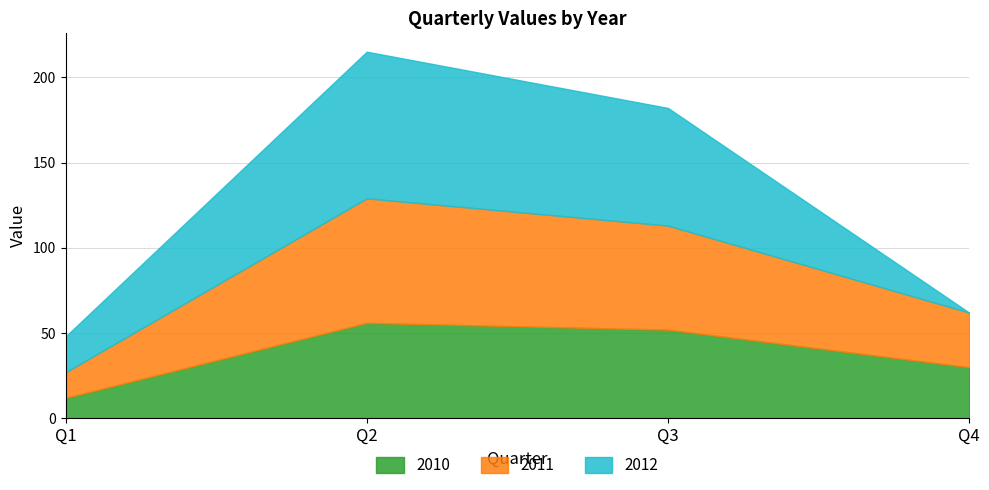

At which category is the sum across all series the highest?

Q2